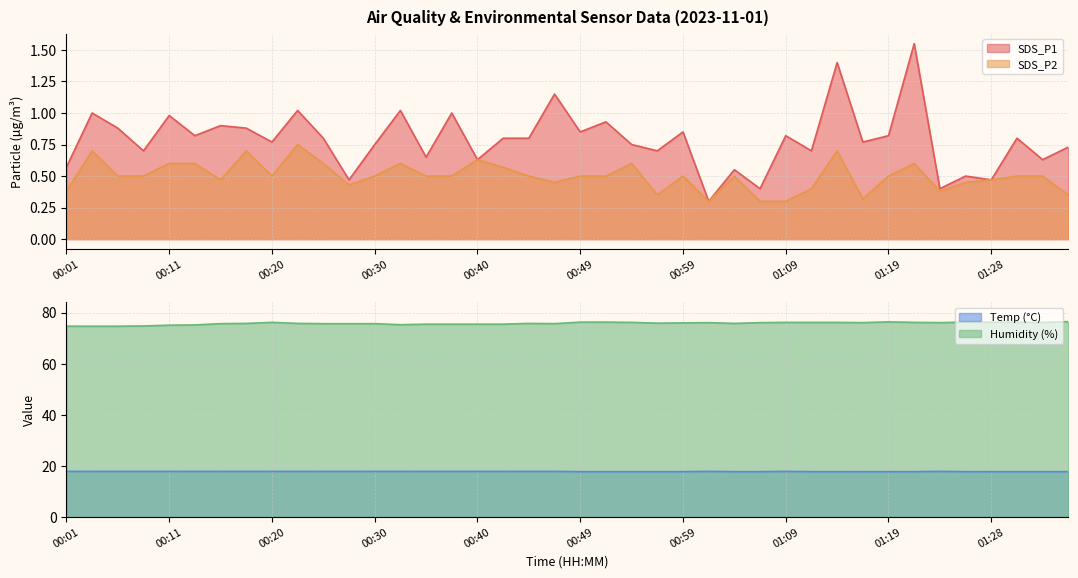

What is the difference between the maximum and minimum values in the Temp series?

0.1